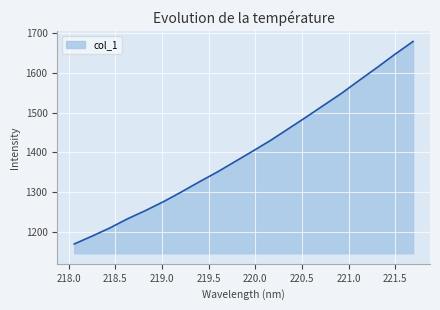

What is the minimum value shown in the chart?

1168.6